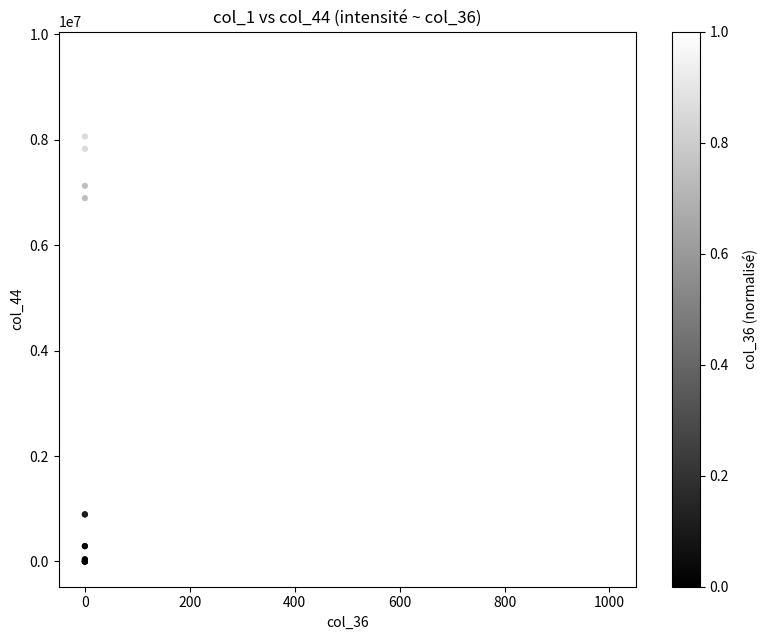

What Y value in the scatter plot is closest to 4784800?

6890000